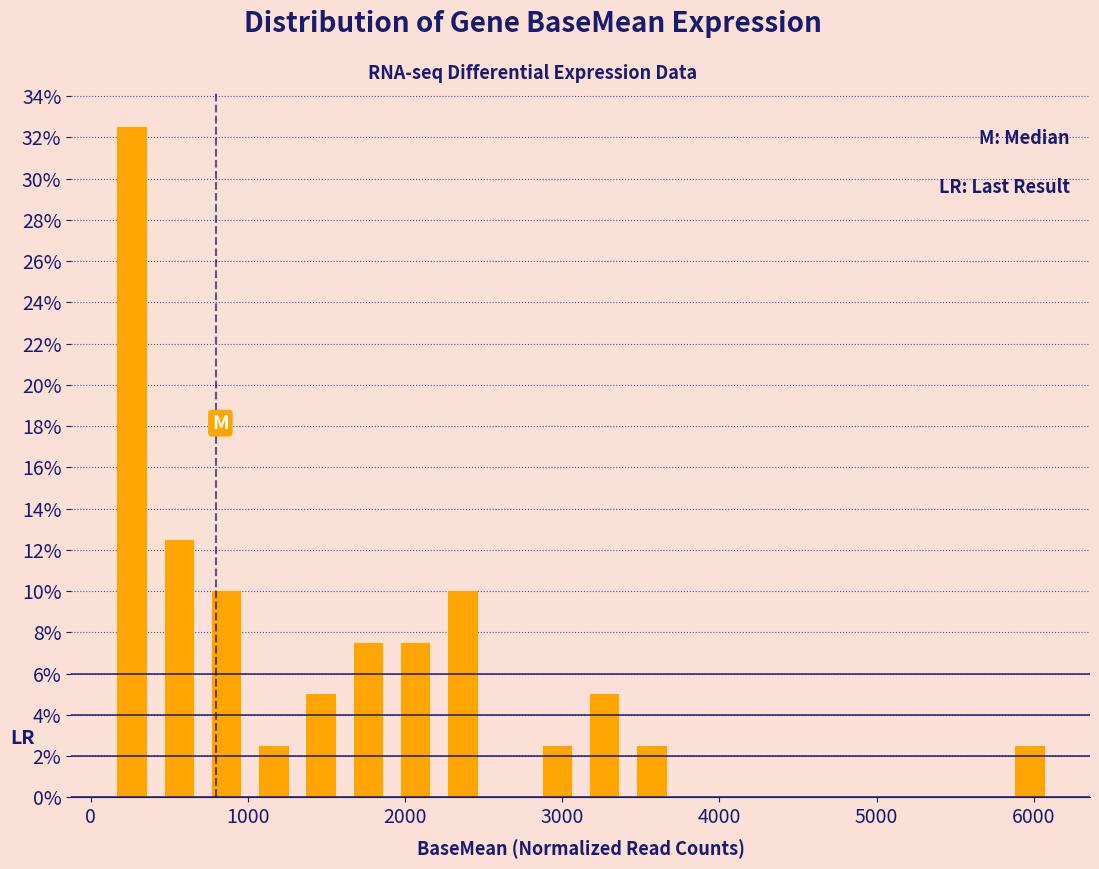

Around what value on the x-axis is the tallest bar? Give the approximate position of its centre, as read against the axis.

300